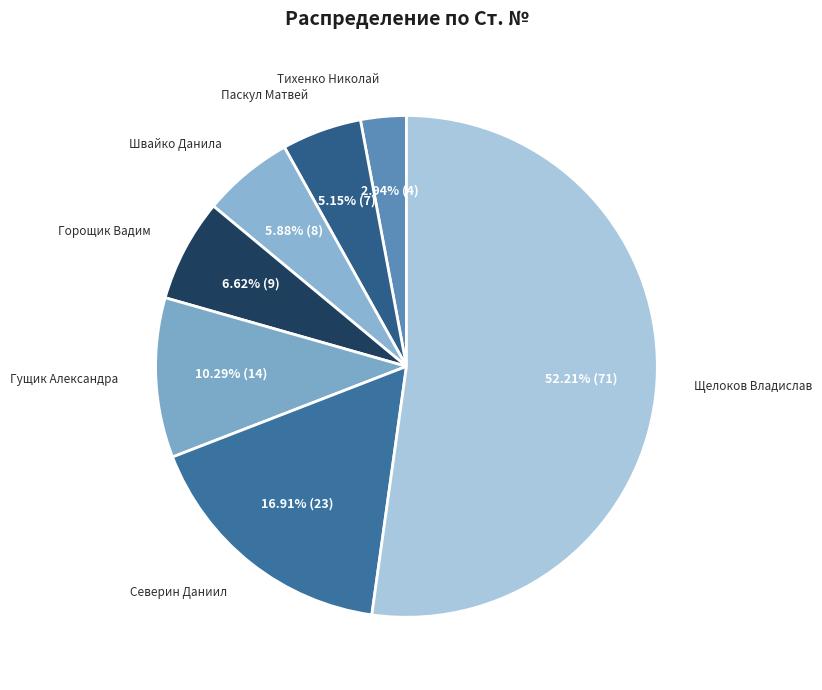

What is the smallest slice in the pie chart?

Тихенко Николай